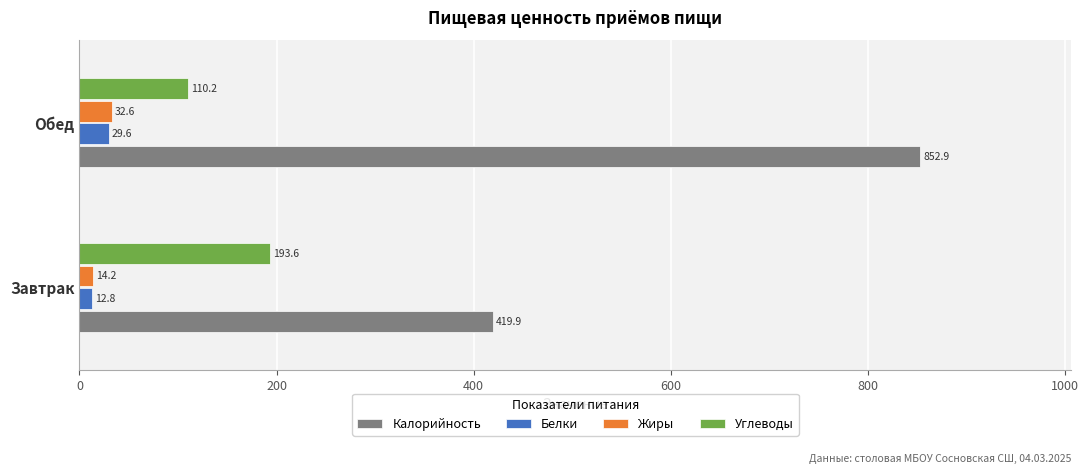

What is the spread (max minus min) of values at Завтрак?

407.1